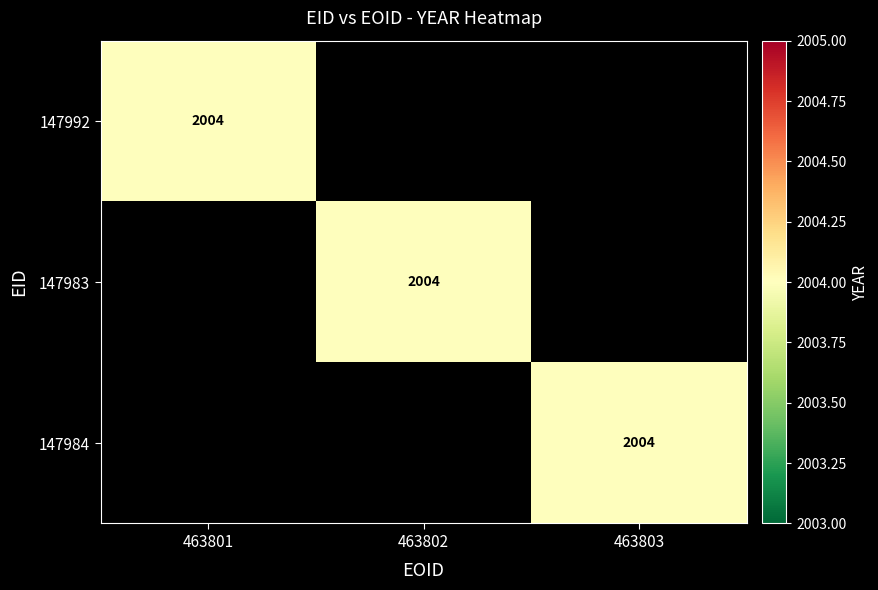

Is it true that 147992 equals 1114 at 463801?

False